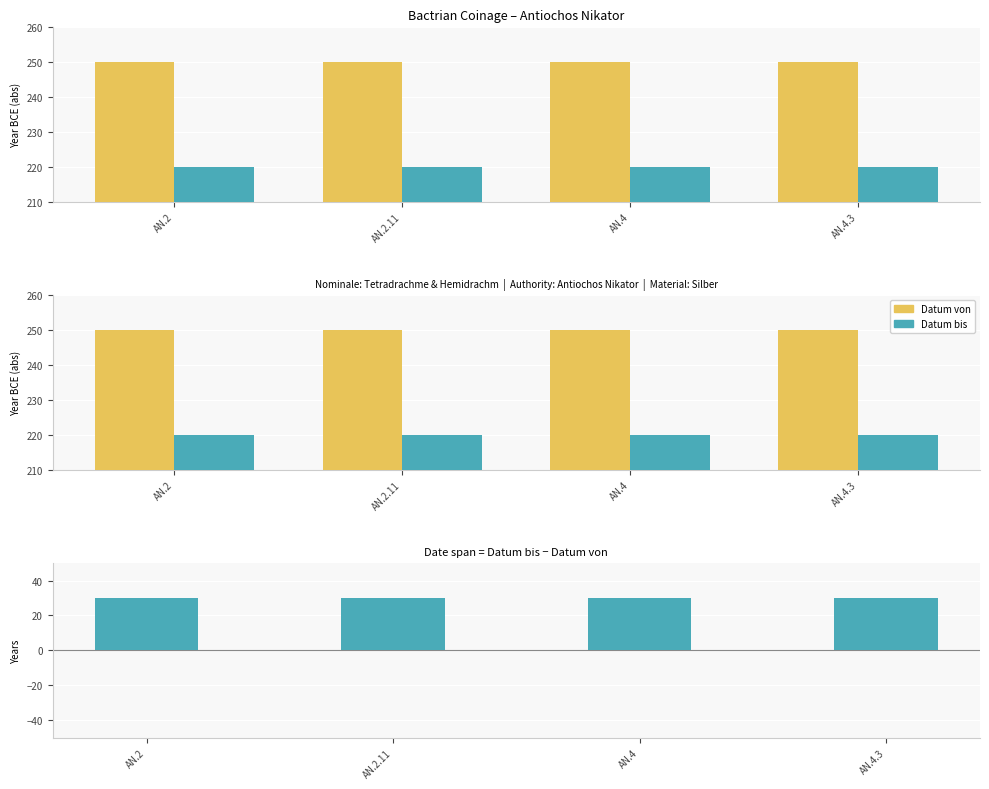

What is the spread (max minus min) of values at AN.4?

220